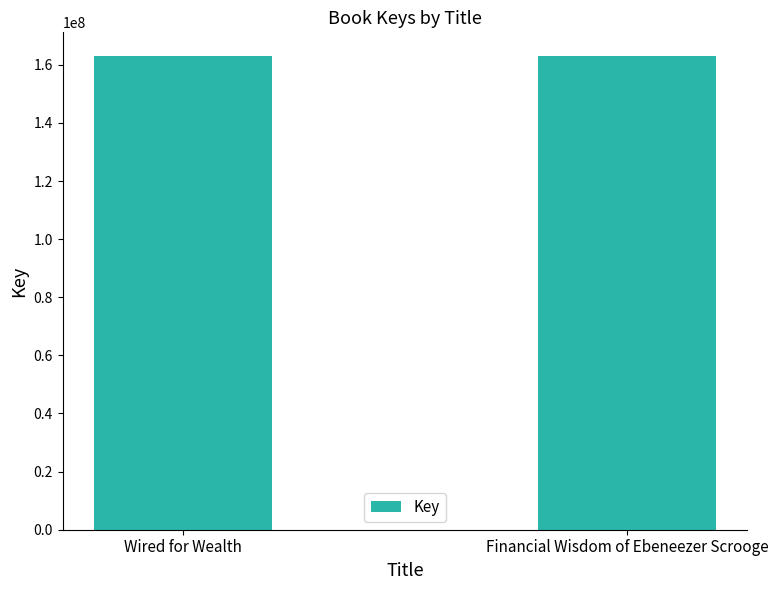

True or false: the data shows 163009016 at Financial Wisdom of Ebeneezer Scrooge.

True